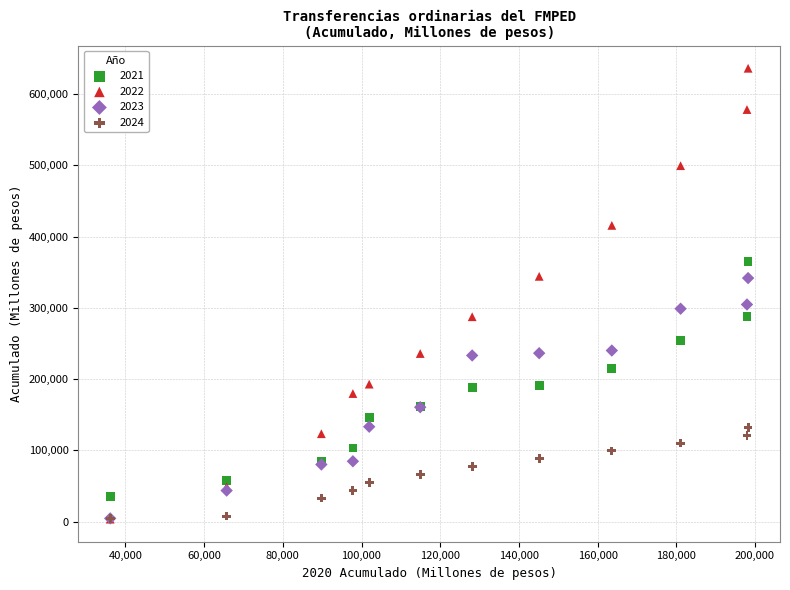

Which series has the largest Y range (max minus min)?

2022